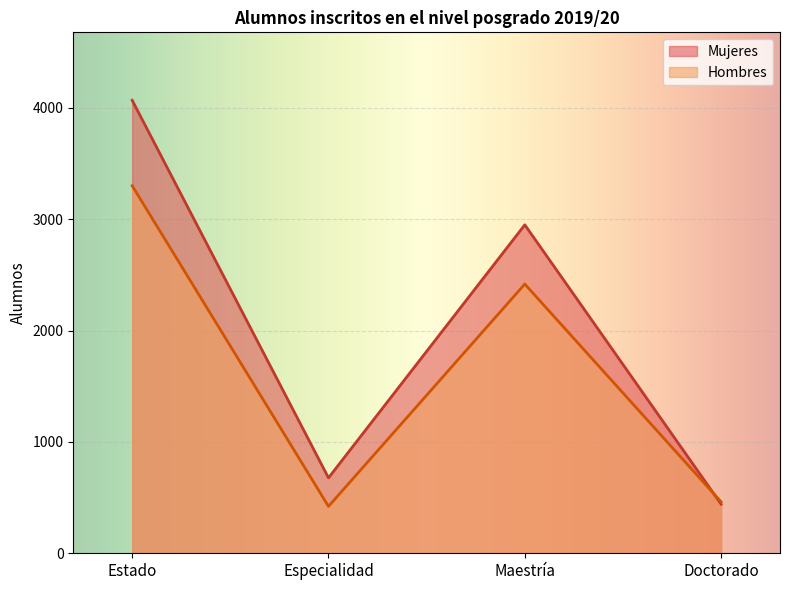

Where is the first local maximum for Mujeres?

Maestría